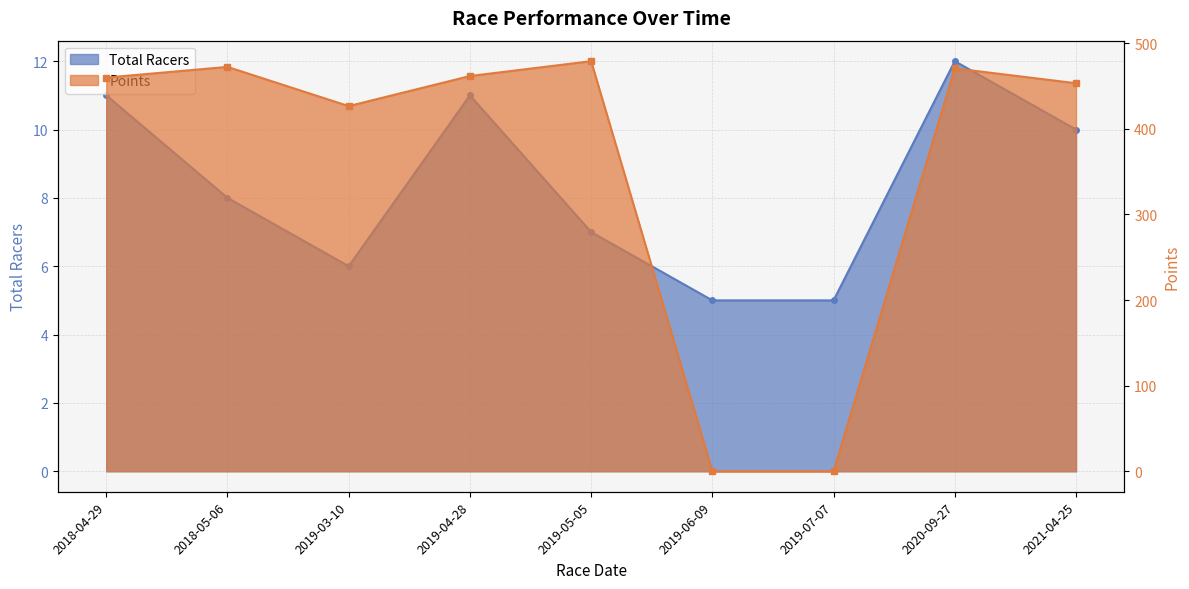

Where does the Total Racers series first go above 8?

2018-04-29